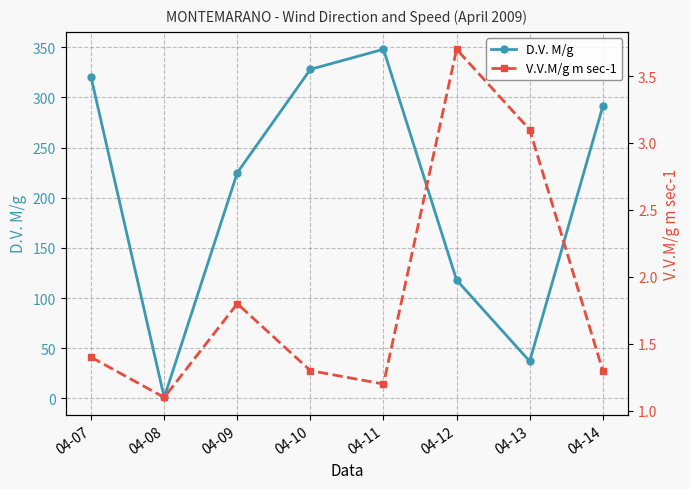

After their last crossing, which series has the higher values: D.V. M/g or V.V.M/g m sec-1?

D.V. M/g